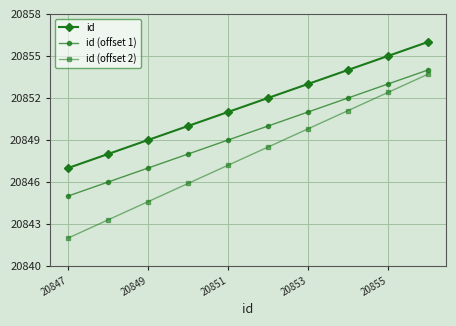

What is the maximum value for id (offset 2)?

20853.7